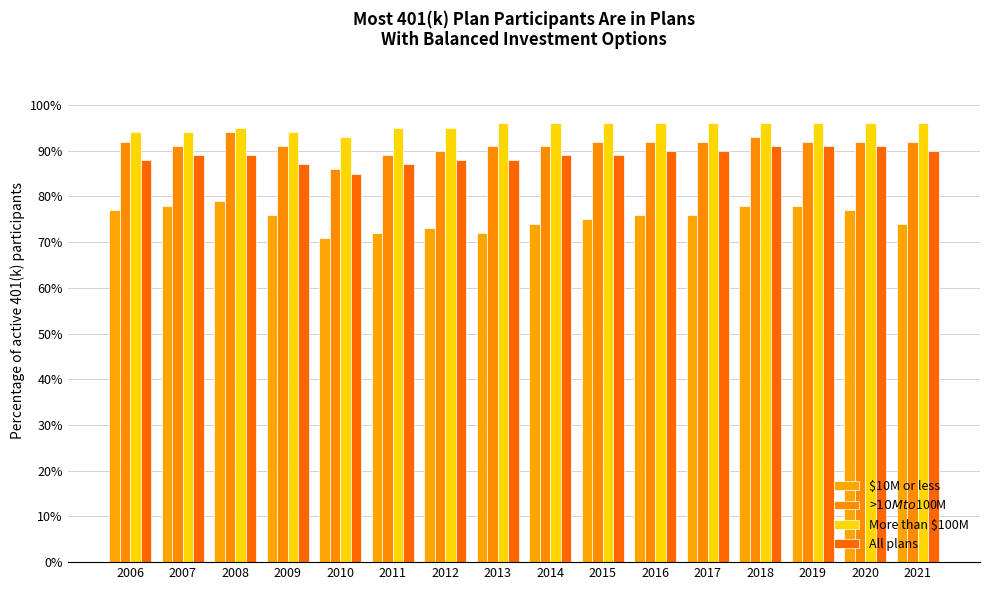

Is the value of More than $100M at 2020 greater than the value of >$10M to $100M at 2006?

Yes